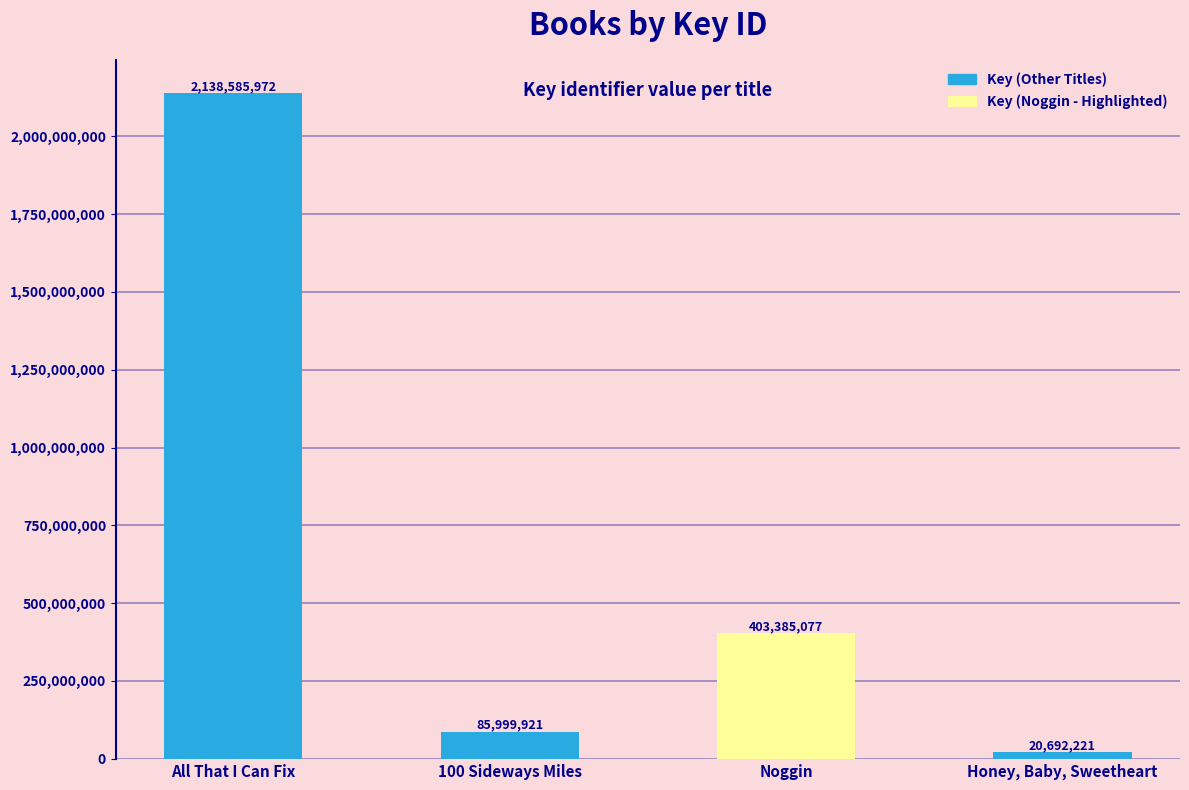

Reading right to left, what are all the values shown in this chart?

20692221	403385077	85999921	2138585972